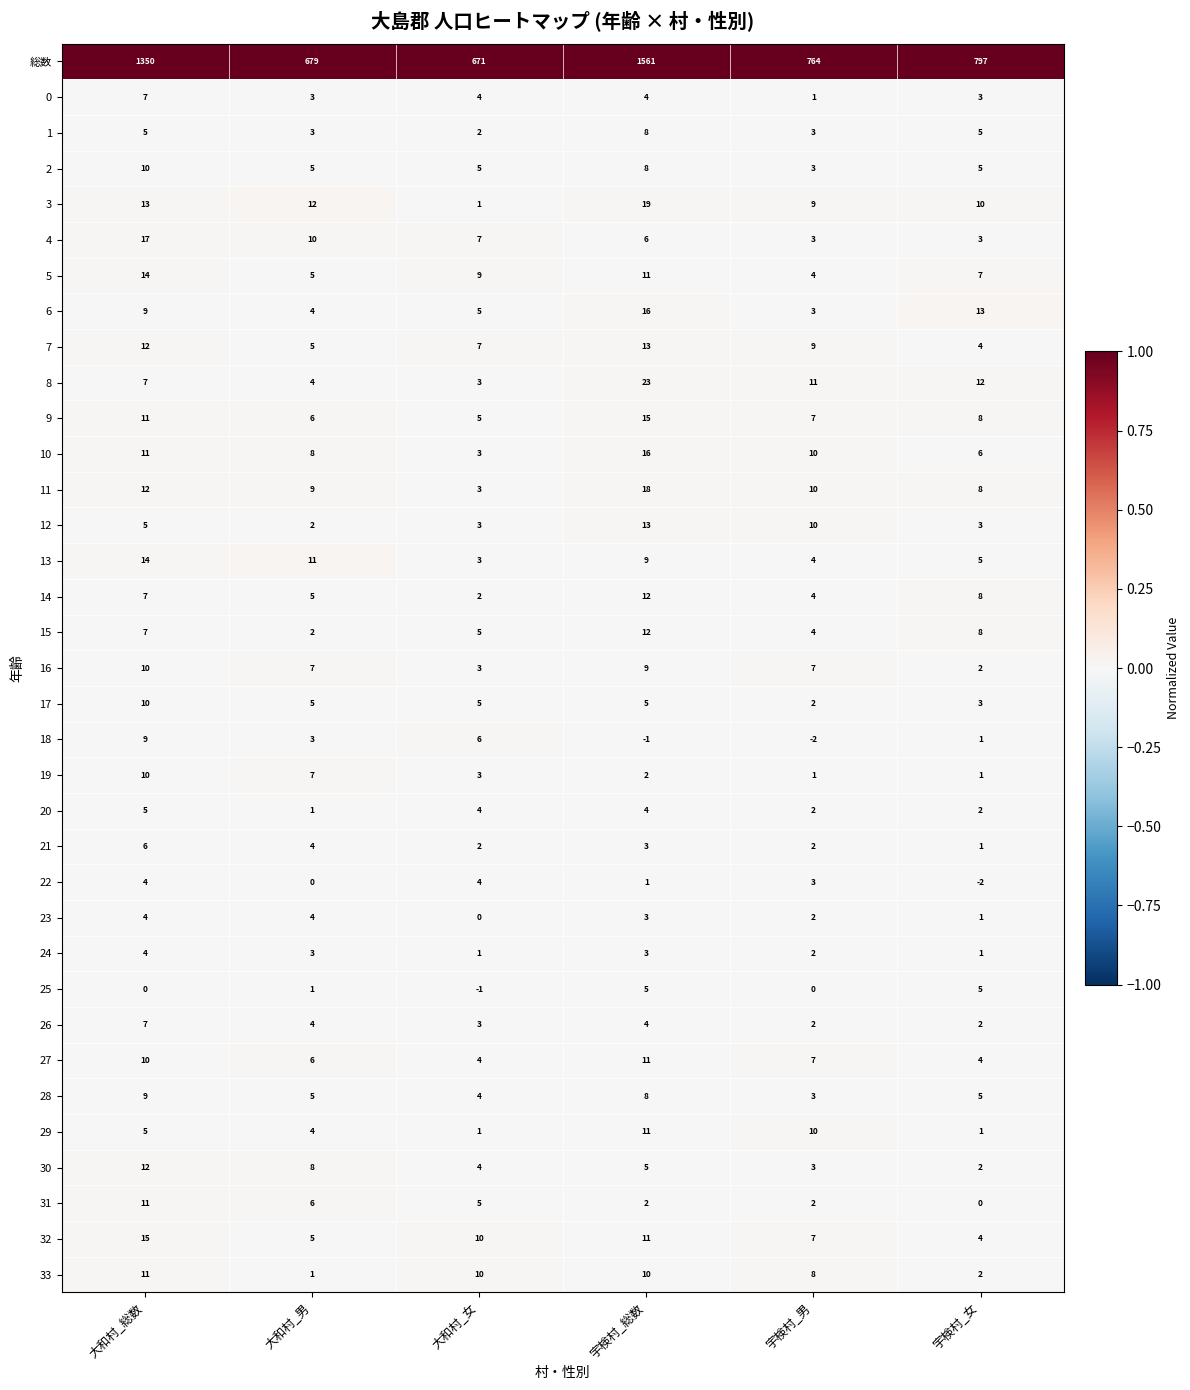

Read the 20 value at 大和村_総数.

5